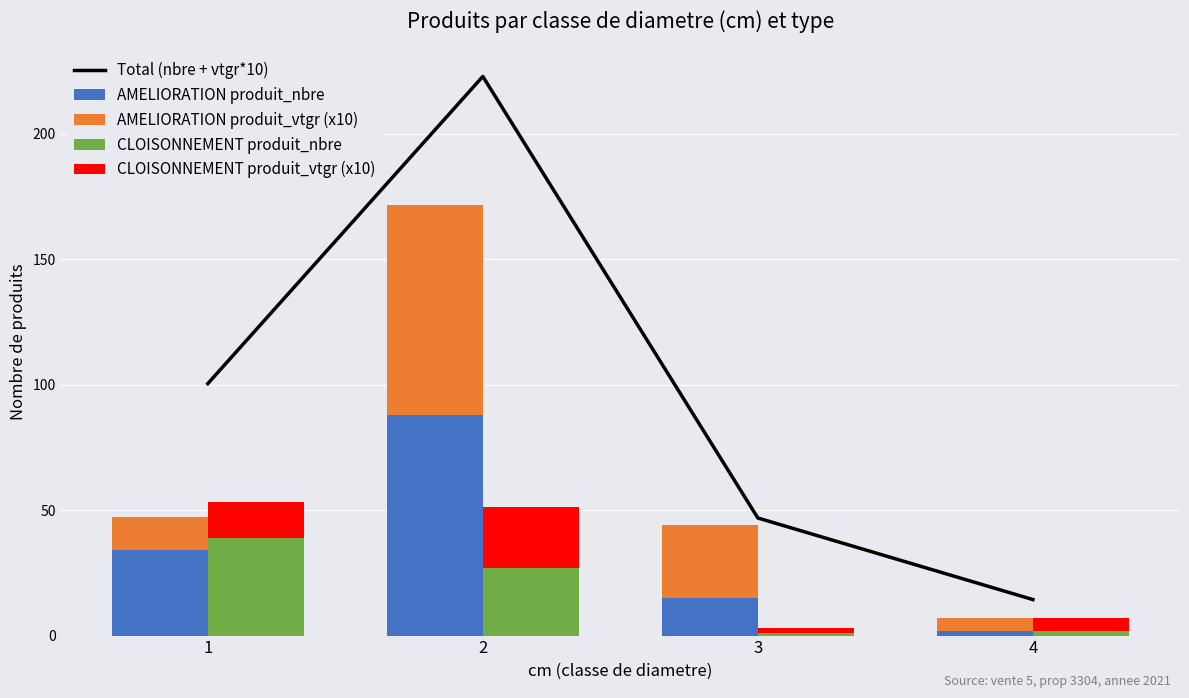

What is the value of the CLOISONNEMENT produit_nbre bar at the 4th from the left?

2.0